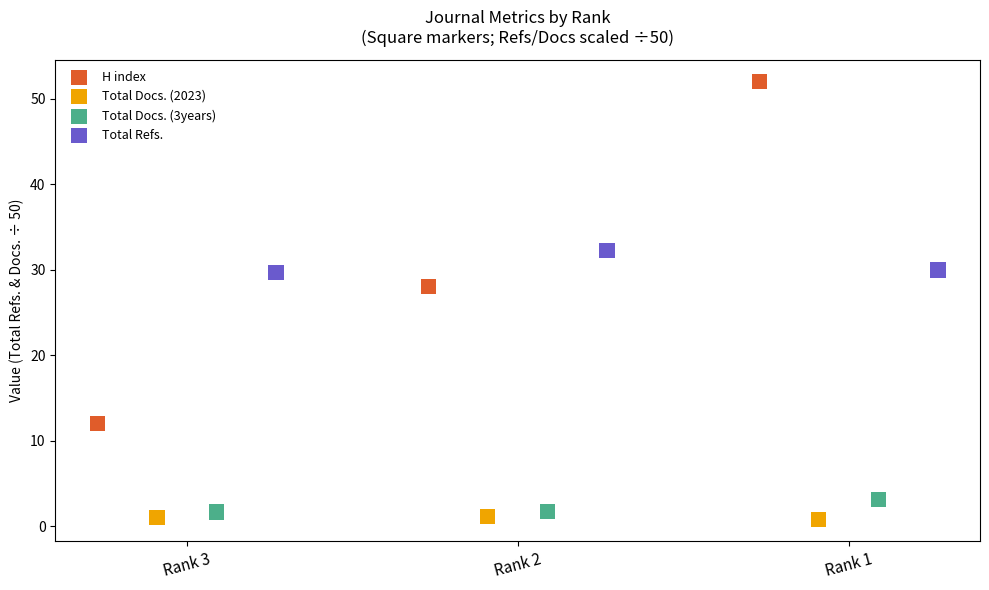

Which series reaches the minimum Y coordinate?

Total Docs. (2023)